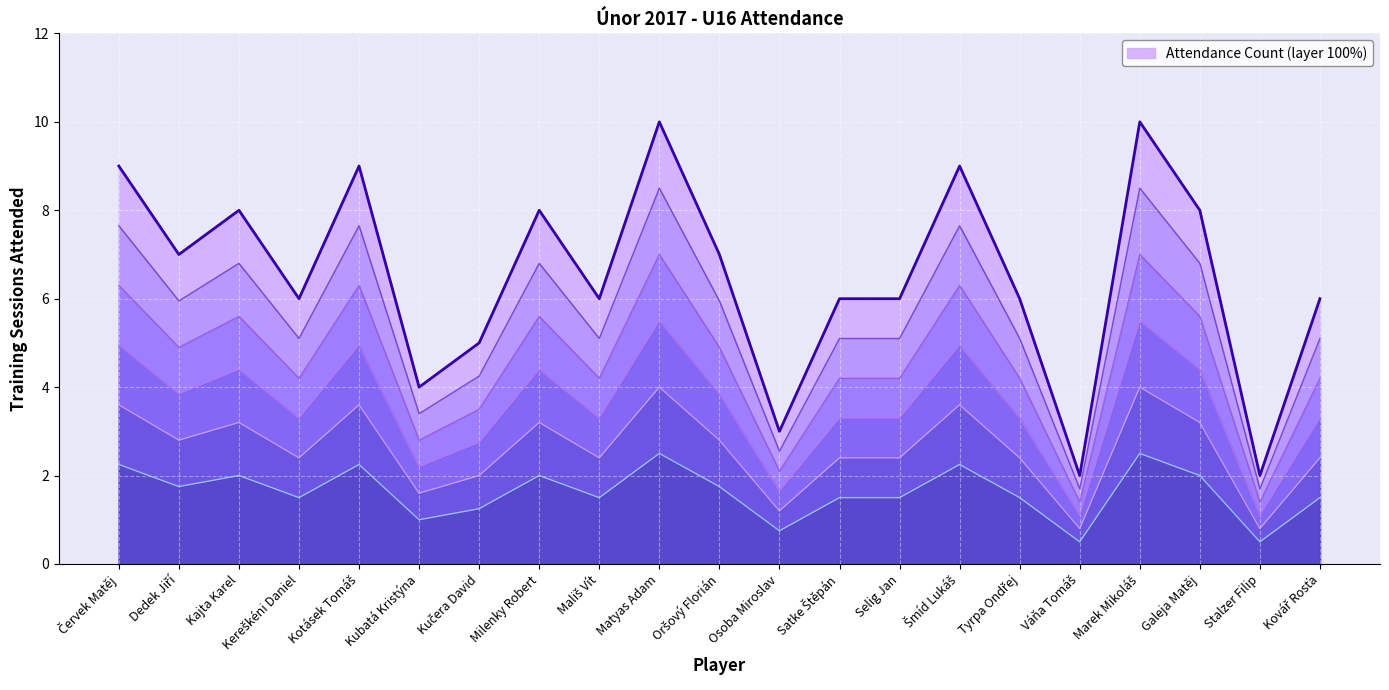

How many data points are less than 6?

5